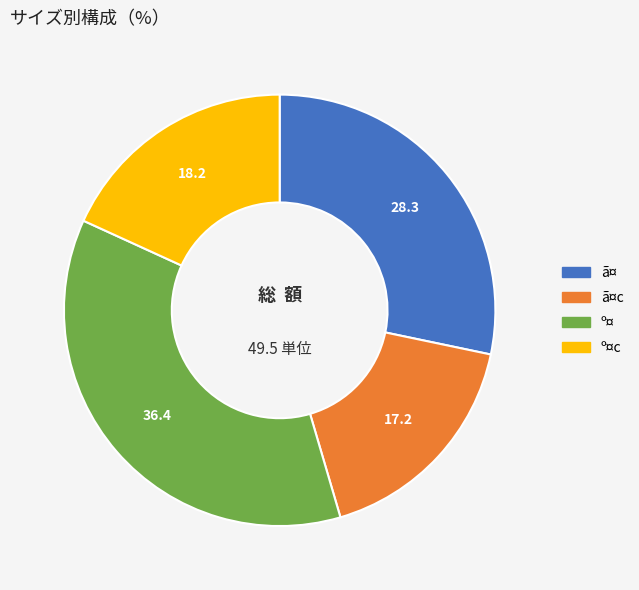

Count the number of slices in the pie.

4